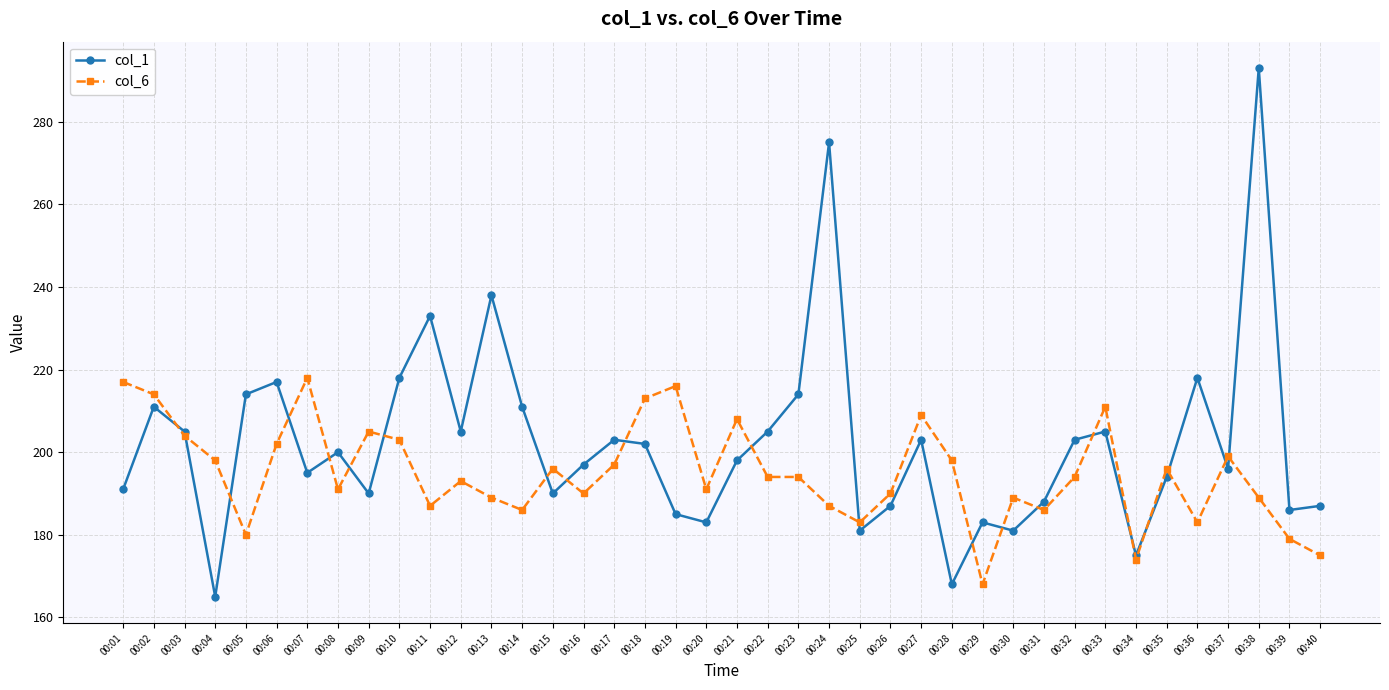

Does the chart display data point markers on the line(s)?

Yes